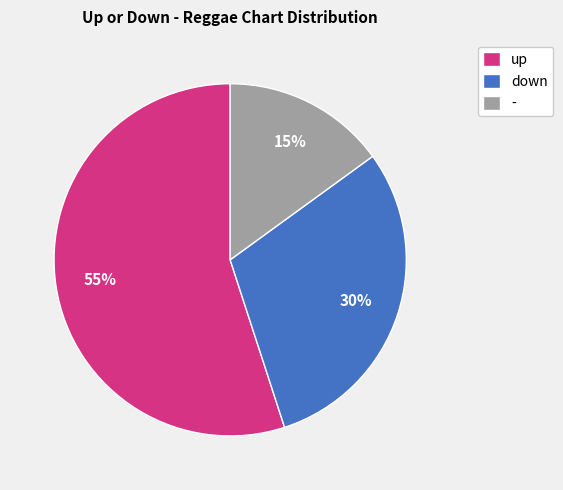

Which category has the smallest portion of the pie?

-